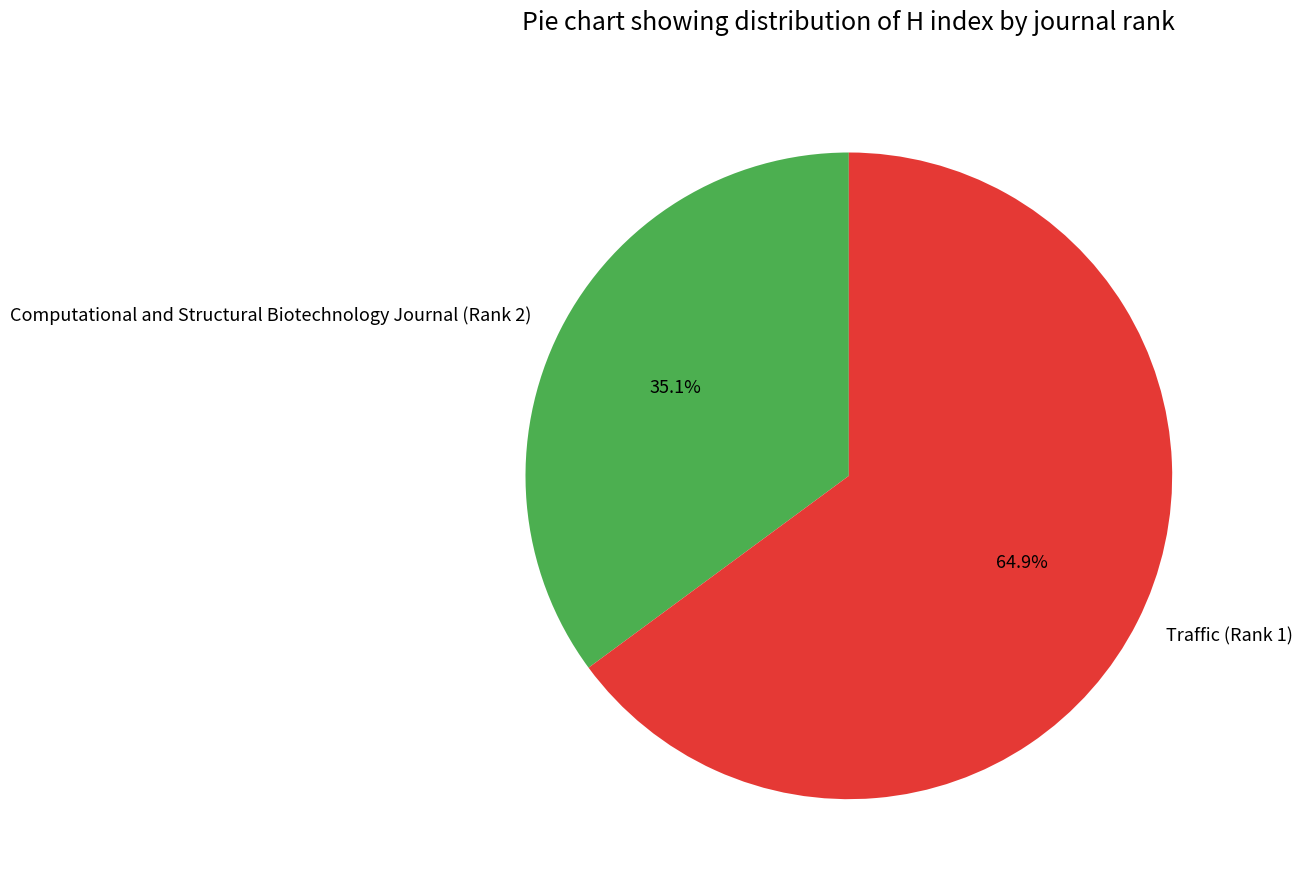

Count the number of slices in the pie.

2